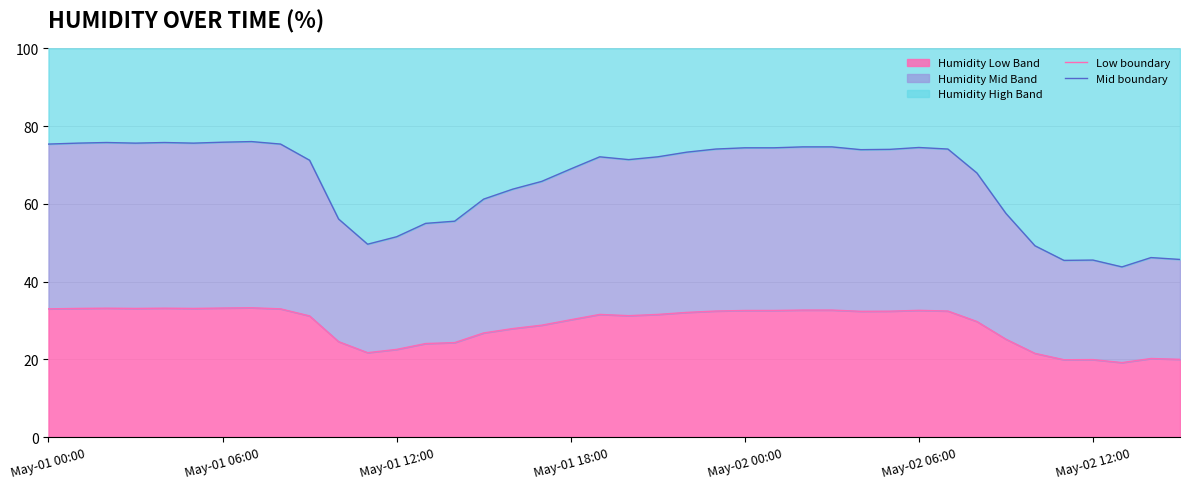

How many interior local valleys does the Mid boundary series have?

7